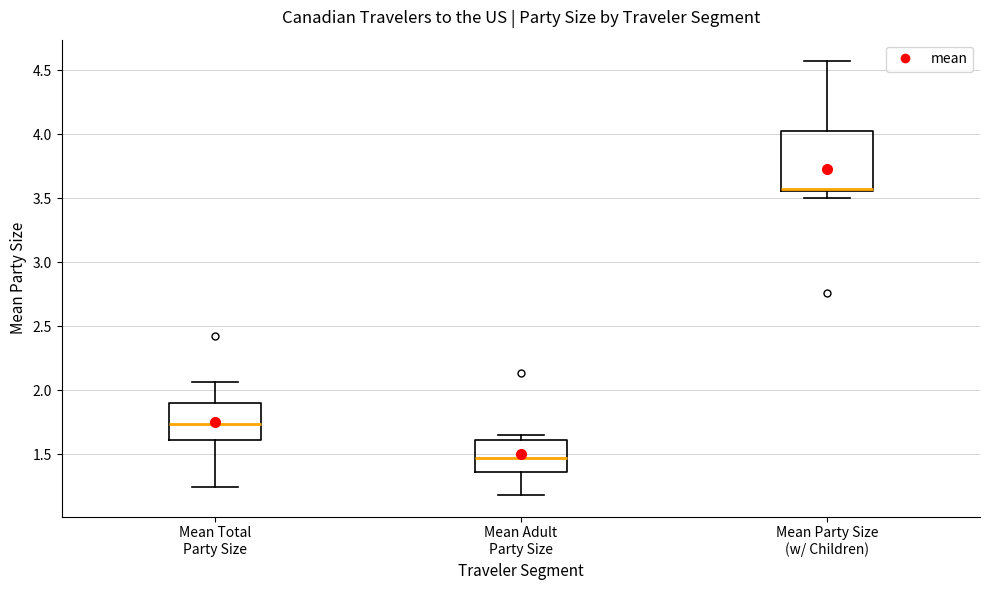

Comparing the boxes themselves (not the whiskers), which one is the tallest?

Mean Party Size (w/ Children)